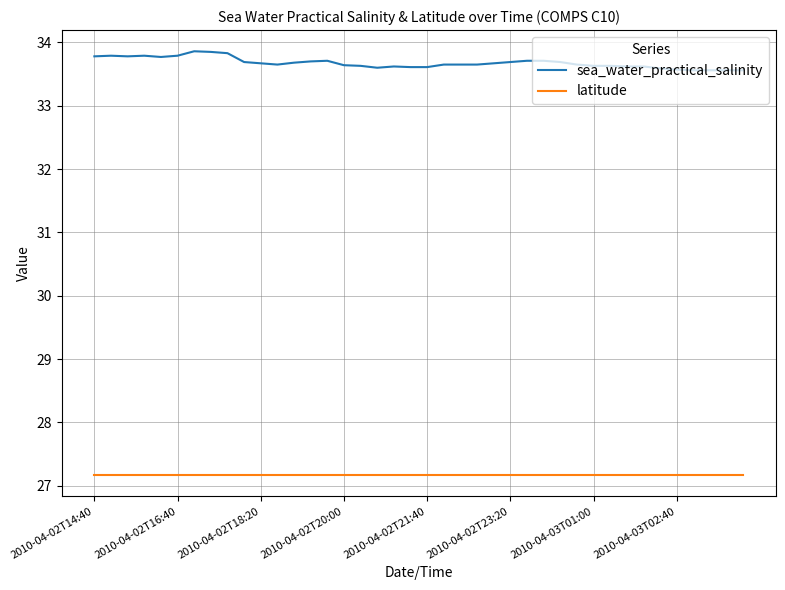

Count the sea_water_practical_salinity values in the range 33 to 34.

40